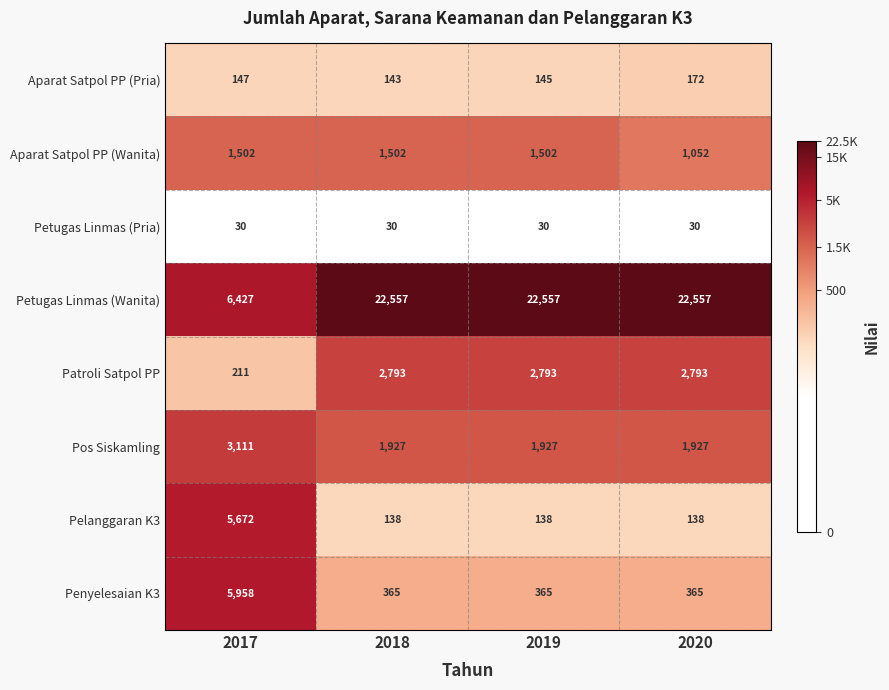

At which category is the sum across all series the highest?

2019